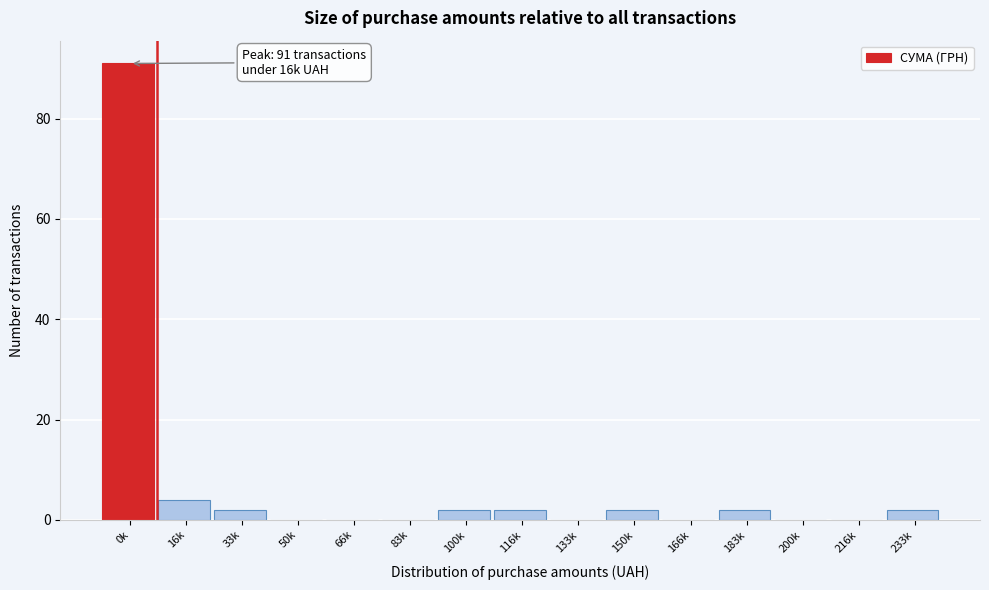

Reading left to right, list all the values displayed in this chart.

0k=91	16k=4	33k=2	50k=0	66k=0	83k=0	100k=2	116k=2	133k=0	150k=2	166k=0	183k=2	200k=0	216k=0	233k=2